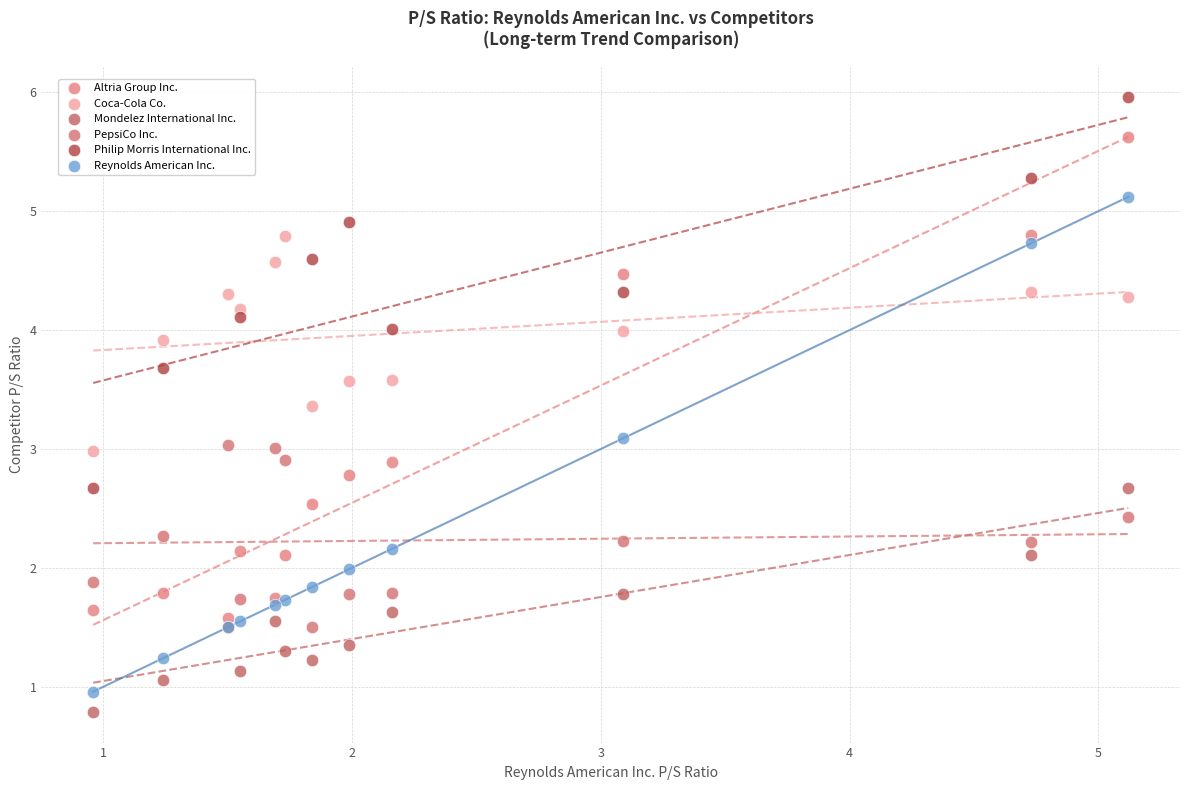

Which series reaches the maximum Y coordinate?

Philip Morris International Inc.